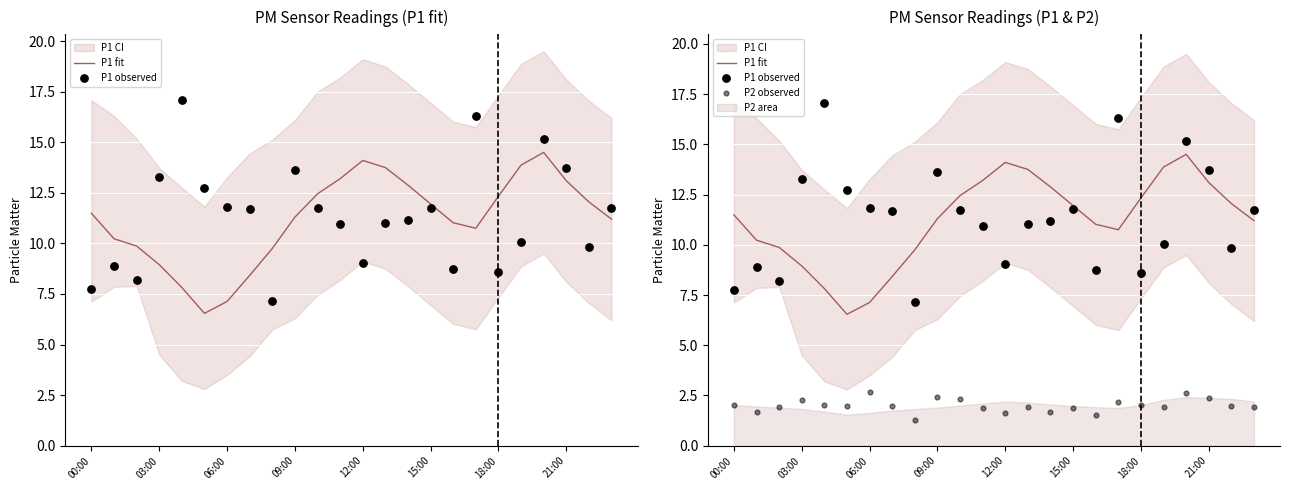

Which series contains the highest Y value?

P1 observed